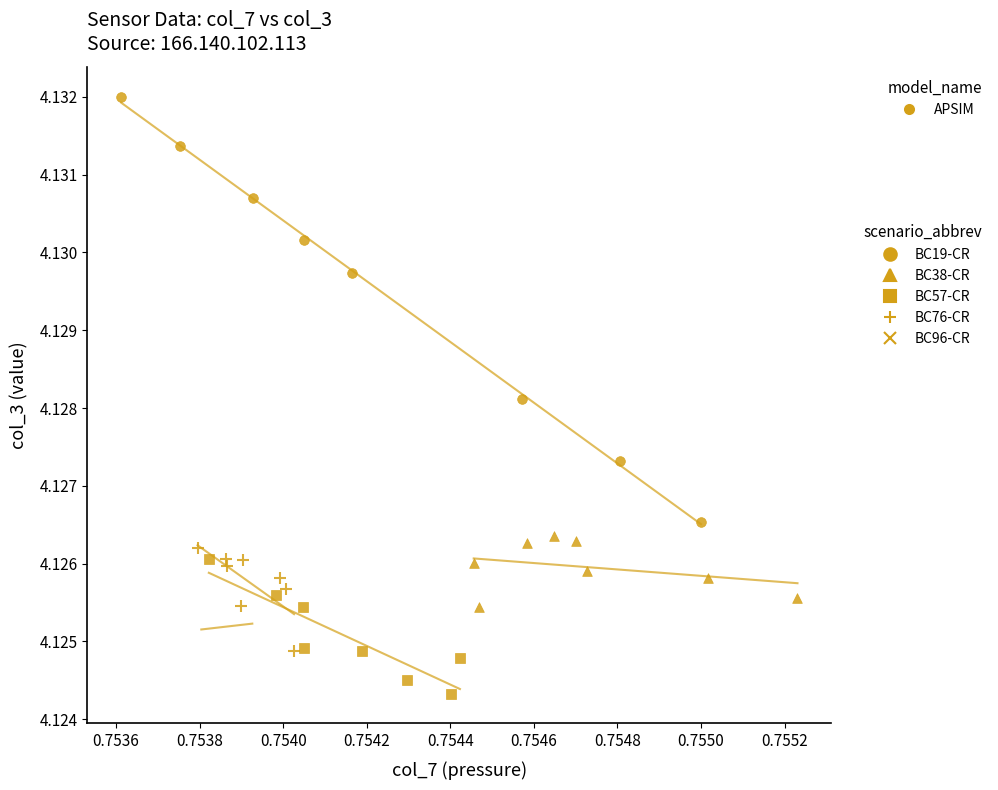

Which series reaches the maximum Y coordinate?

BC19-CR